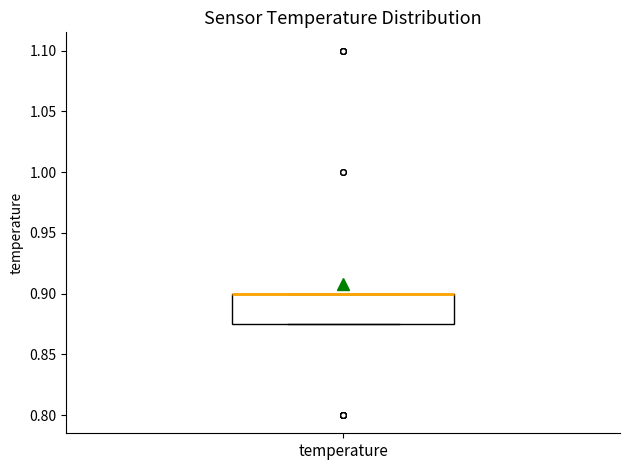

Where is the lower edge of the box for temperature on the y-axis? The values are not printed on the chart, so give them approximately, as read against the axis.

0.875